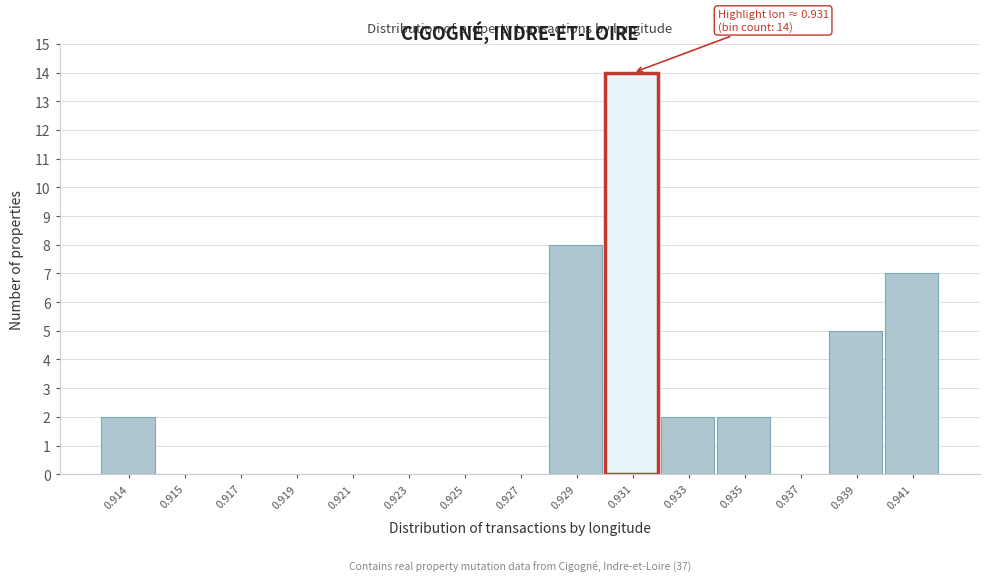

Reading left to right, transcribe all the data shown in this chart.

0.914=2	0.915=0	0.917=0	0.919=0	0.921=0	0.923=0	0.925=0	0.927=0	0.929=8	0.931=14	0.933=2	0.935=2	0.937=0	0.939=5	0.941=7